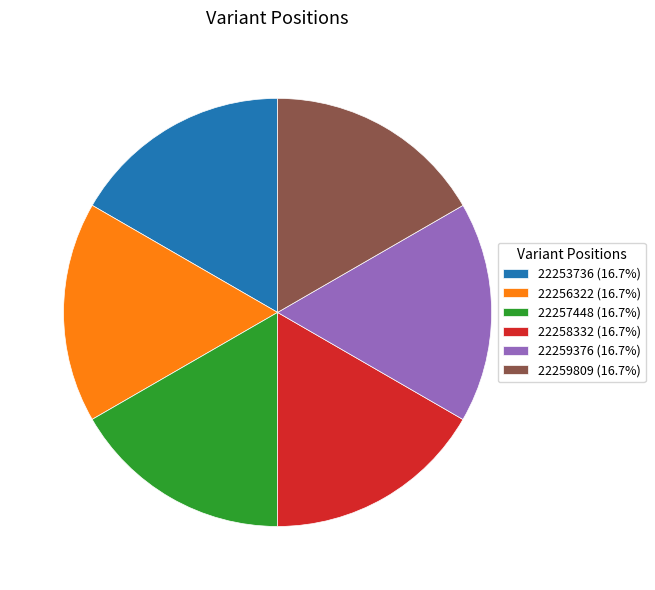

Is it true that 22259809 is 17% of the pie?

True